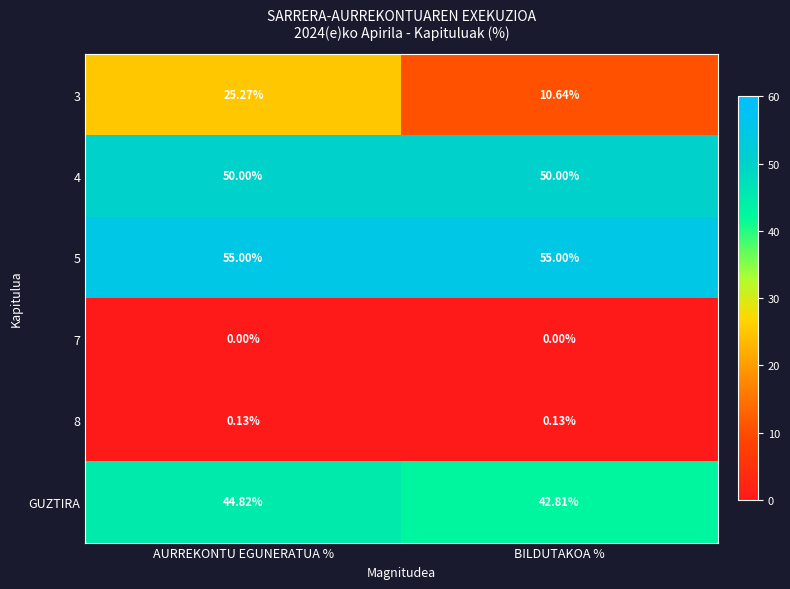

At which category is the sum across all series the highest?

AURREKONTU EGUNERATUA %